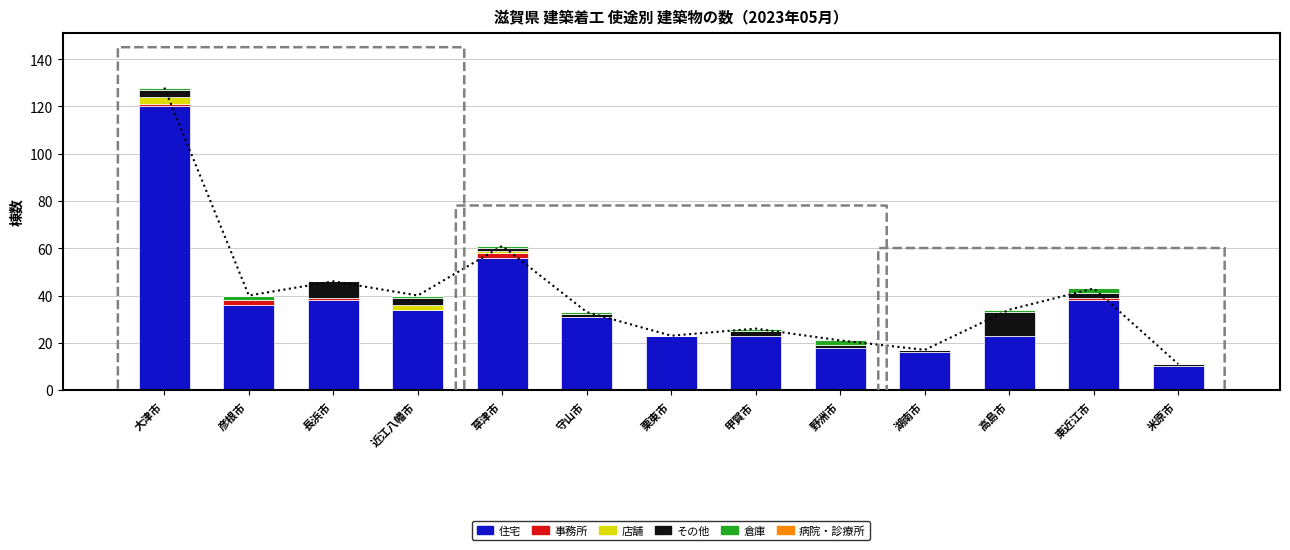

What is the difference between the second highest and second lowest values in the その他 series?

7